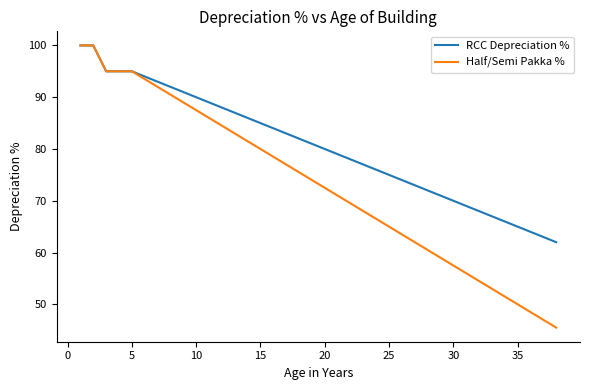

Rank the series by their average value, from lowest to highest.

Half/Semi Pakka %, RCC Depreciation %